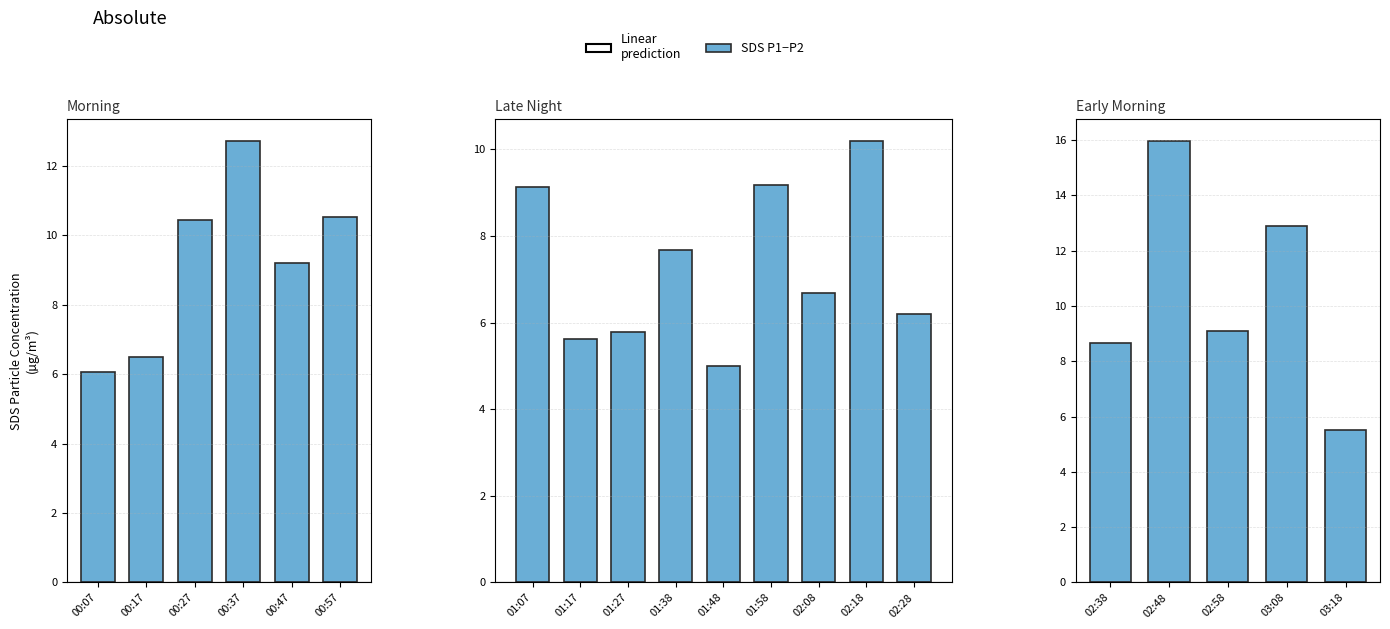

What is the value of the 3rd bar from the left?

9.1